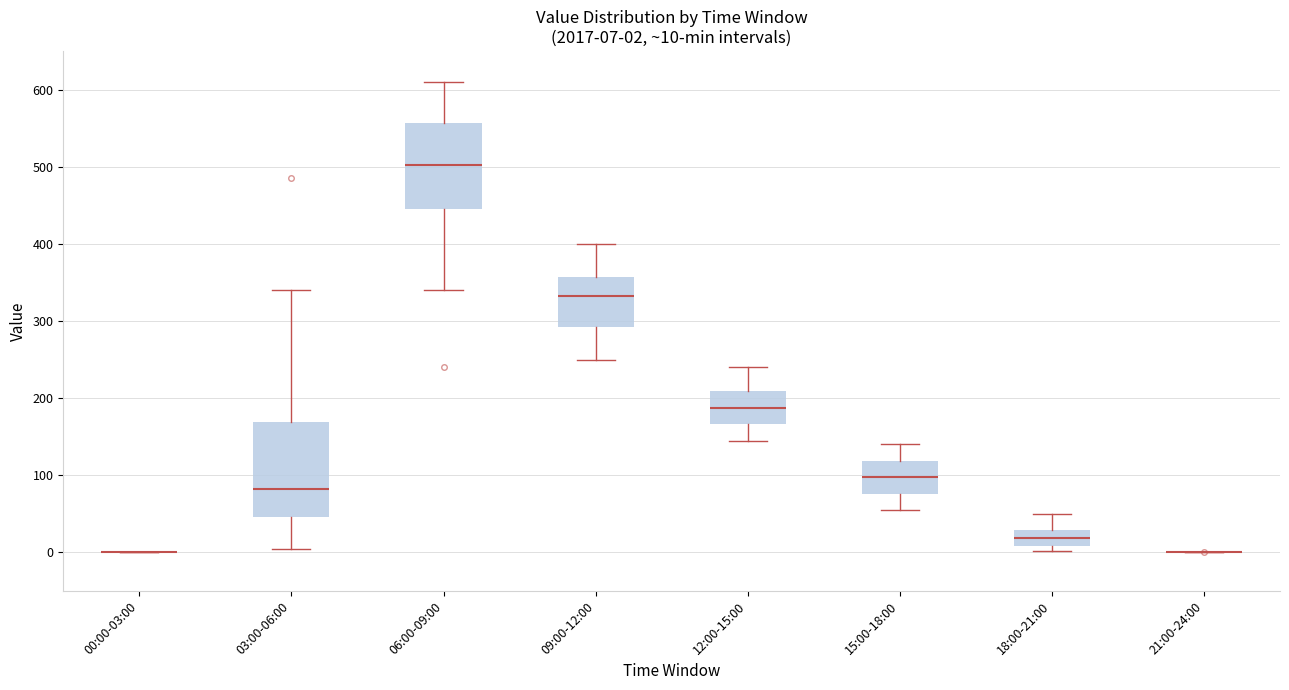

Comparing the boxes themselves (not the whiskers), which one is the tallest?

03:00-06:00